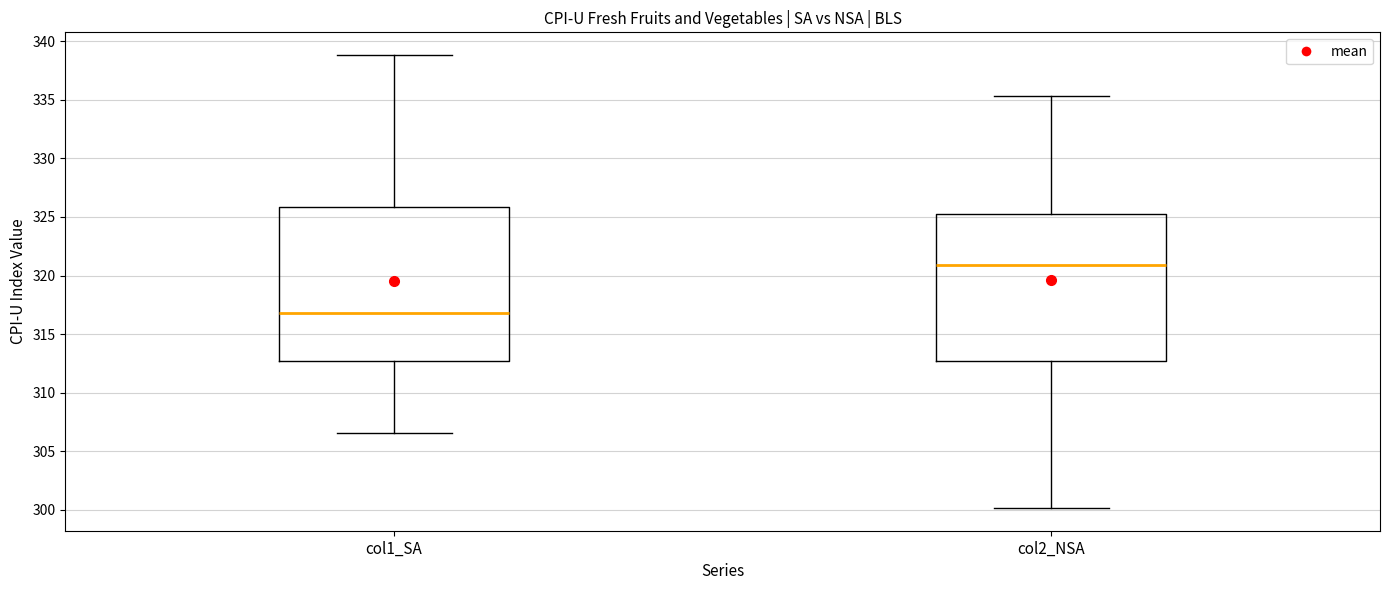

Reading left to right, transcribe this box plot: for each box, give where its median line is, the range the box spans, and where its two whiskers end, as read against the y-axis. The values are not printed on the chart, so give them approximately, as read against the axis.

col1_SA: median 317.0, box 312.5 to 326.0, whiskers 306.5 to 339.0
col2_NSA: median 321.0, box 312.5 to 325.0, whiskers 300.0 to 335.5